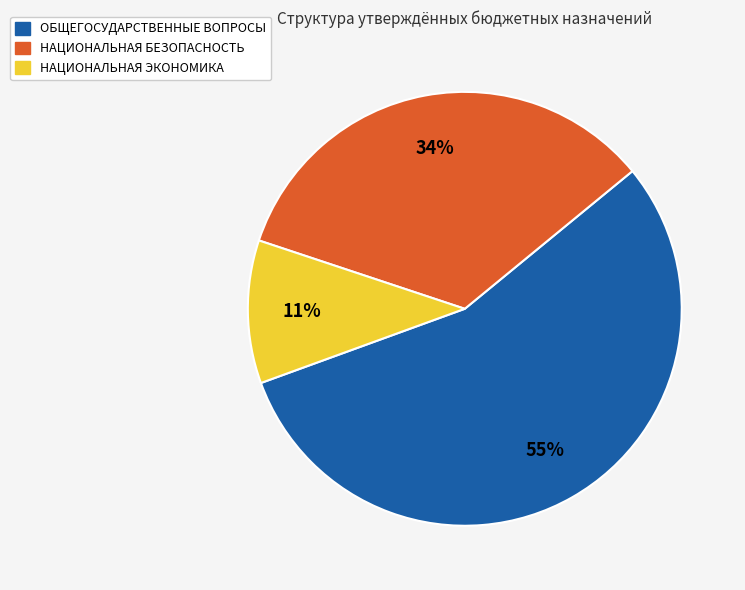

Is there any slice that represents more than half of the pie?

Yes